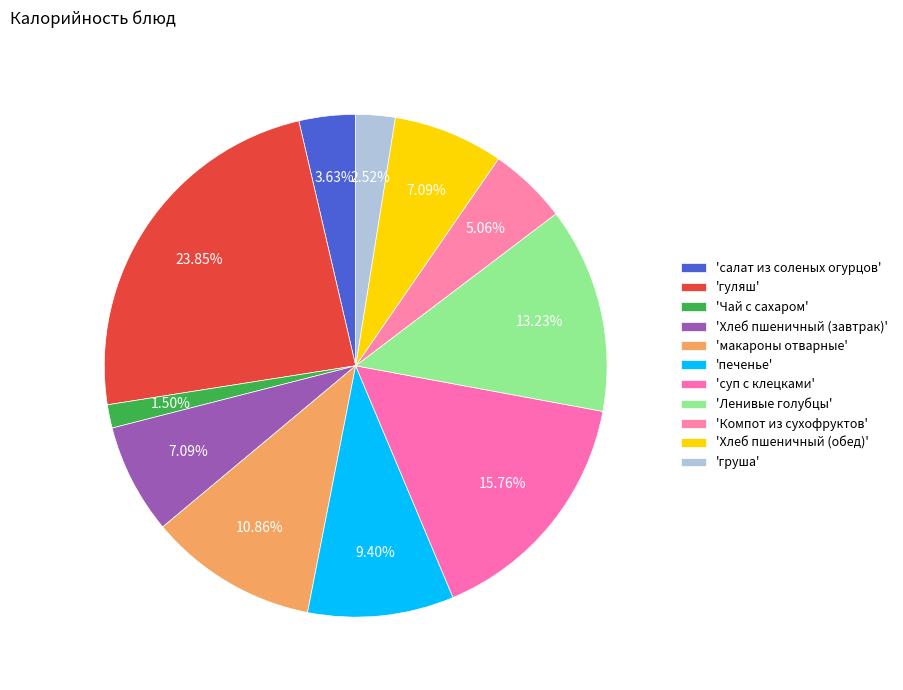

Rank the categories by value from highest to lowest.

гуляш, суп с клецками, Ленивые голубцы, макароны отварные, печенье, Хлеб пшеничный (завтрак), Хлеб пшеничный (обед), Компот из сухофруктов, салат из соленых огурцов, груша, Чай с сахаром